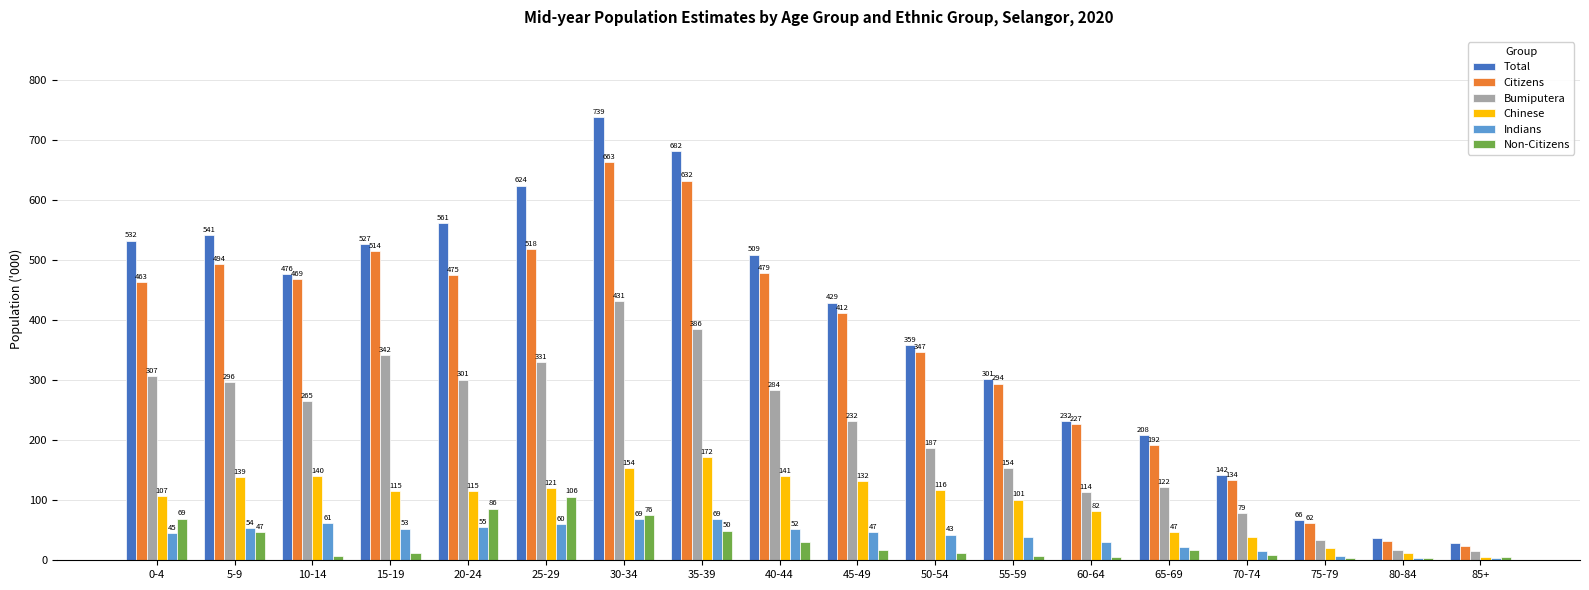

Which label corresponds to the smallest value in the chart?

85+